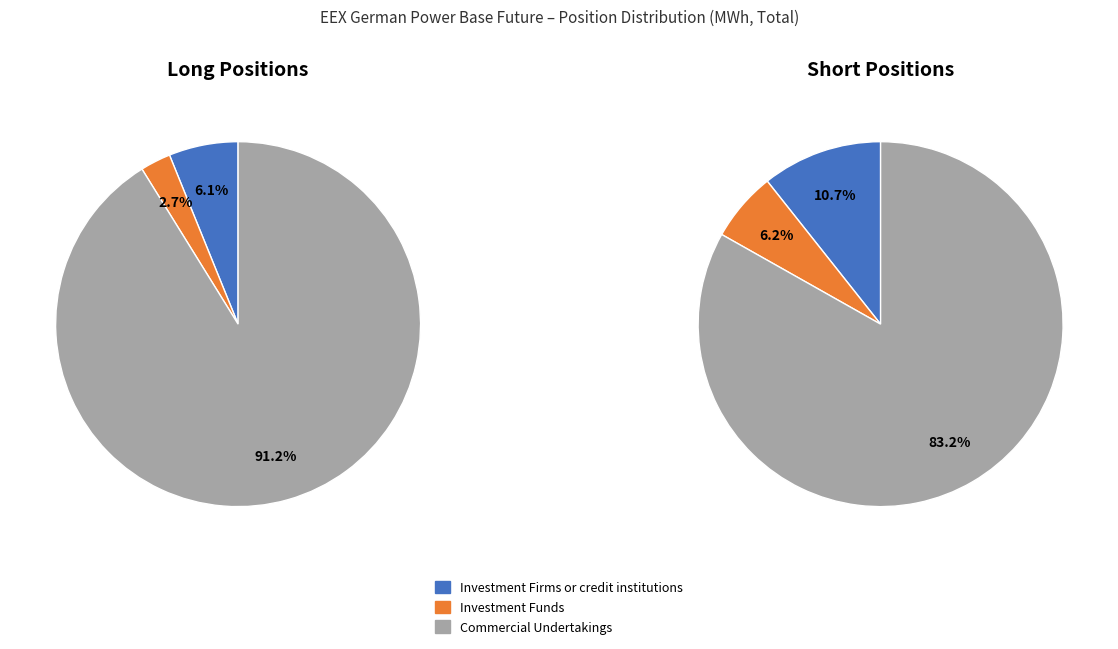

Is it true that Investment Funds is 18% of the pie?

False